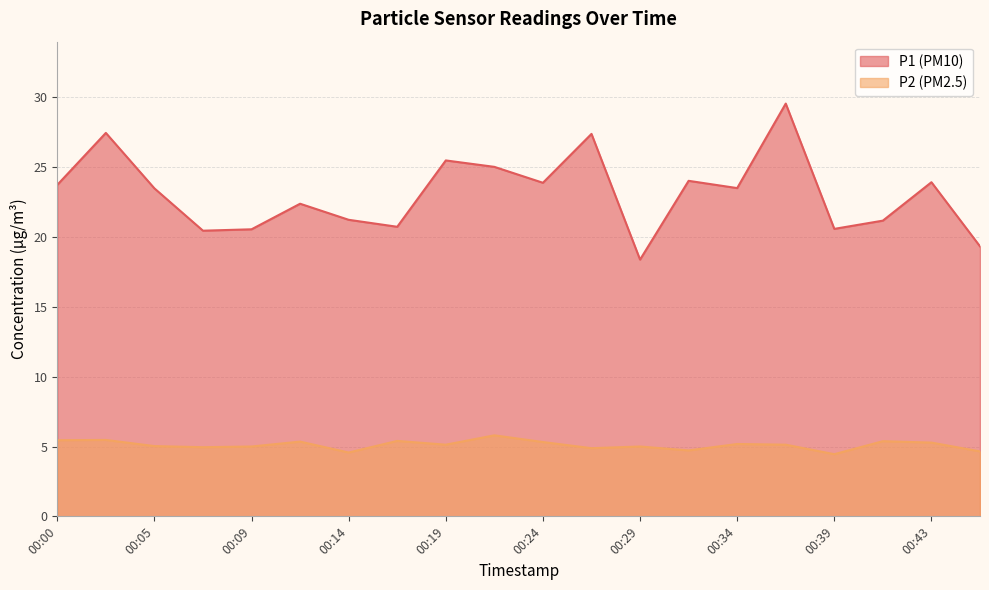

What is the total value across all series at 00:29?

23.4